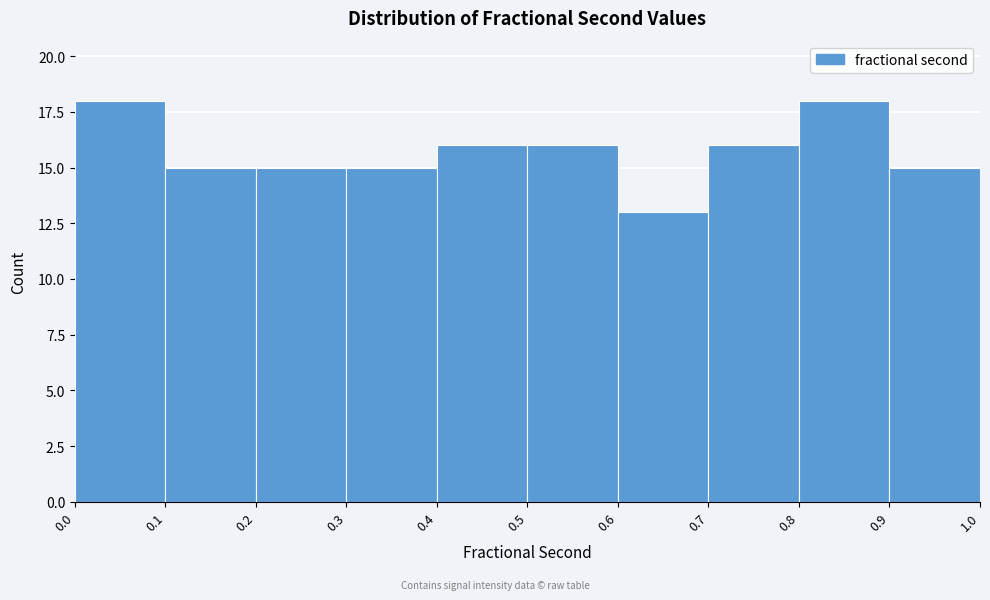

Reading left to right, list every bar in this chart as the range it spans on the x-axis followed by its height. The values are not printed on the chart, so give them approximately, as read against the axis.

0.0 to 0.1: 18
0.1 to 0.2: 15
0.2 to 0.3: 15
0.3 to 0.4: 15
0.4 to 0.5: 16
0.5 to 0.6: 16
0.6 to 0.7: 13
0.7 to 0.8: 16
0.8 to 0.9: 18
0.9 to 1.0: 15